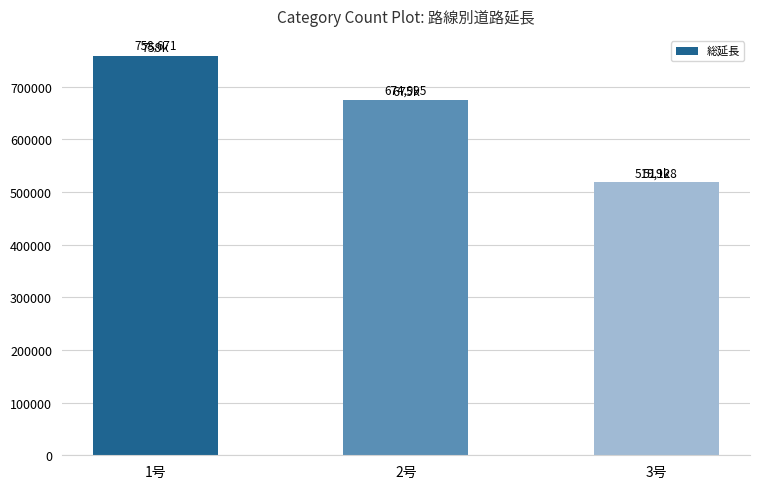

Between 2号 and 1号, which is larger?

1号